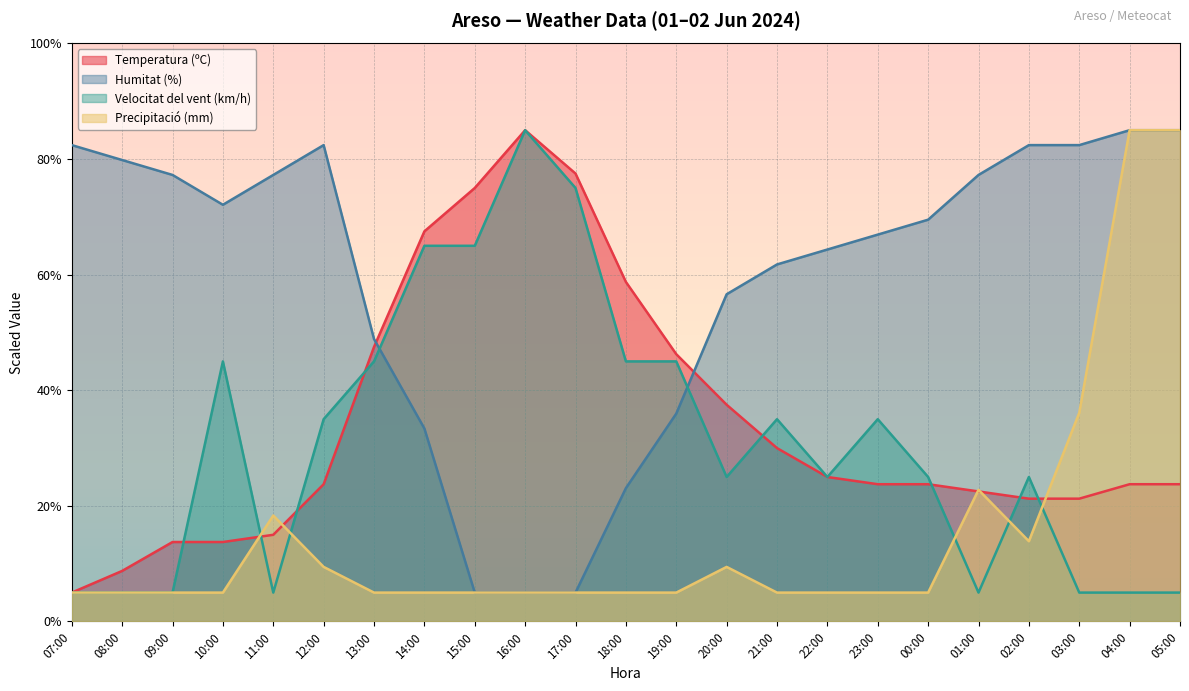

Reading right to left, transcribe all the data shown in this chart.

Temperatura (ºC): 23.8	23.8	21.3	21.3	22.5	23.8	23.8	25.0	30.0	37.5	46.3	58.8	77.5	85.0	75.0	67.5	47.5	23.8	15.0	13.7	13.7	8.8	5.0
Humitat (%): 85.0	85.0	82.4	82.4	77.3	69.5	66.9	64.4	61.8	56.6	36.0	23.1	5.0	5.0	5.0	33.4	48.9	82.4	77.3	72.1	77.3	79.8	82.4
Velocitat del vent (km/h): 5.0	5.0	5.0	25.0	5.0	25.0	35.0	25.0	35.0	25.0	45.0	45.0	75.0	85.0	65.0	65.0	45.0	35.0	5.0	45.0	5.0	5.0	5.0
Precipitació (mm): 85.0	85.0	36.1	13.9	22.8	5.0	5.0	5.0	5.0	9.4	5.0	5.0	5.0	5.0	5.0	5.0	5.0	9.4	18.3	5.0	5.0	5.0	5.0